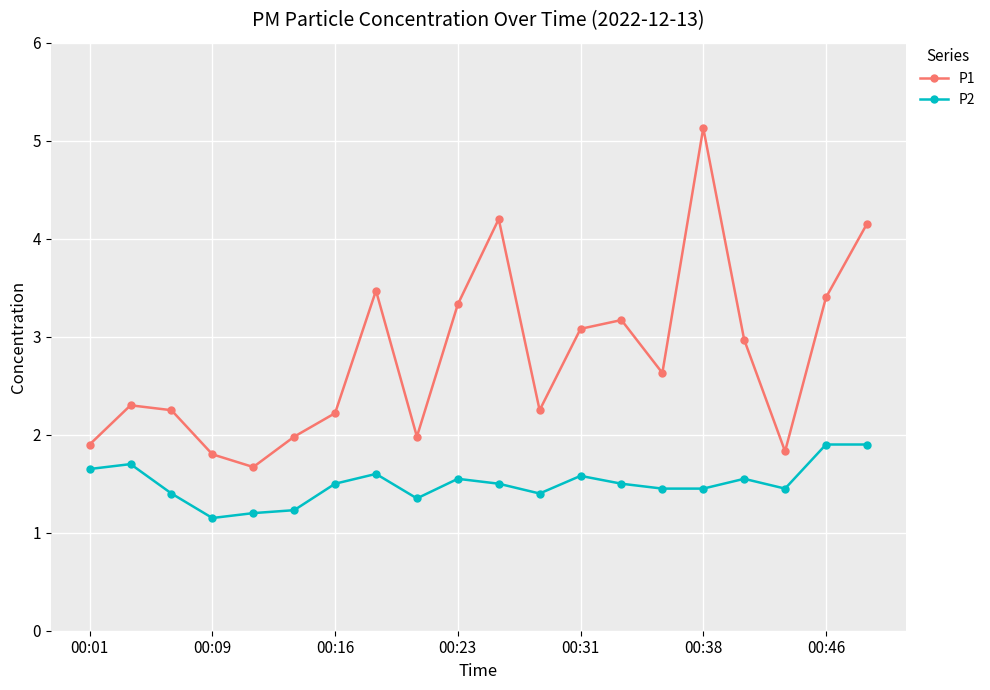

What is the maximum value for P1?

5.1